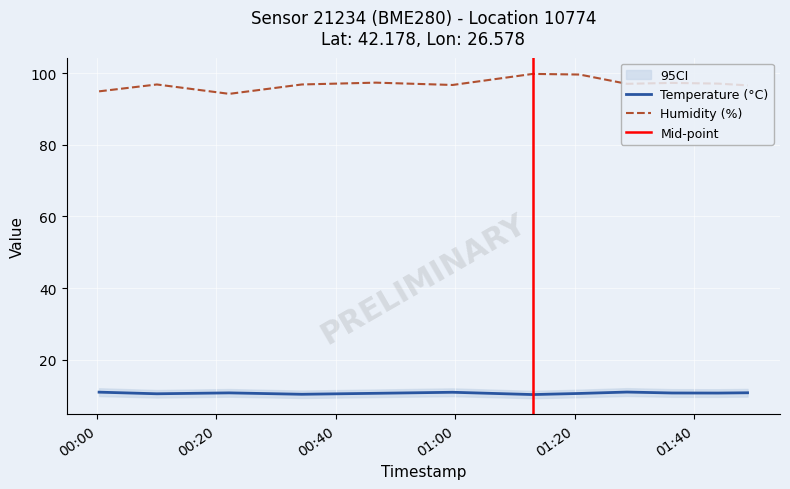

What is the maximum value for temperature?

11.0